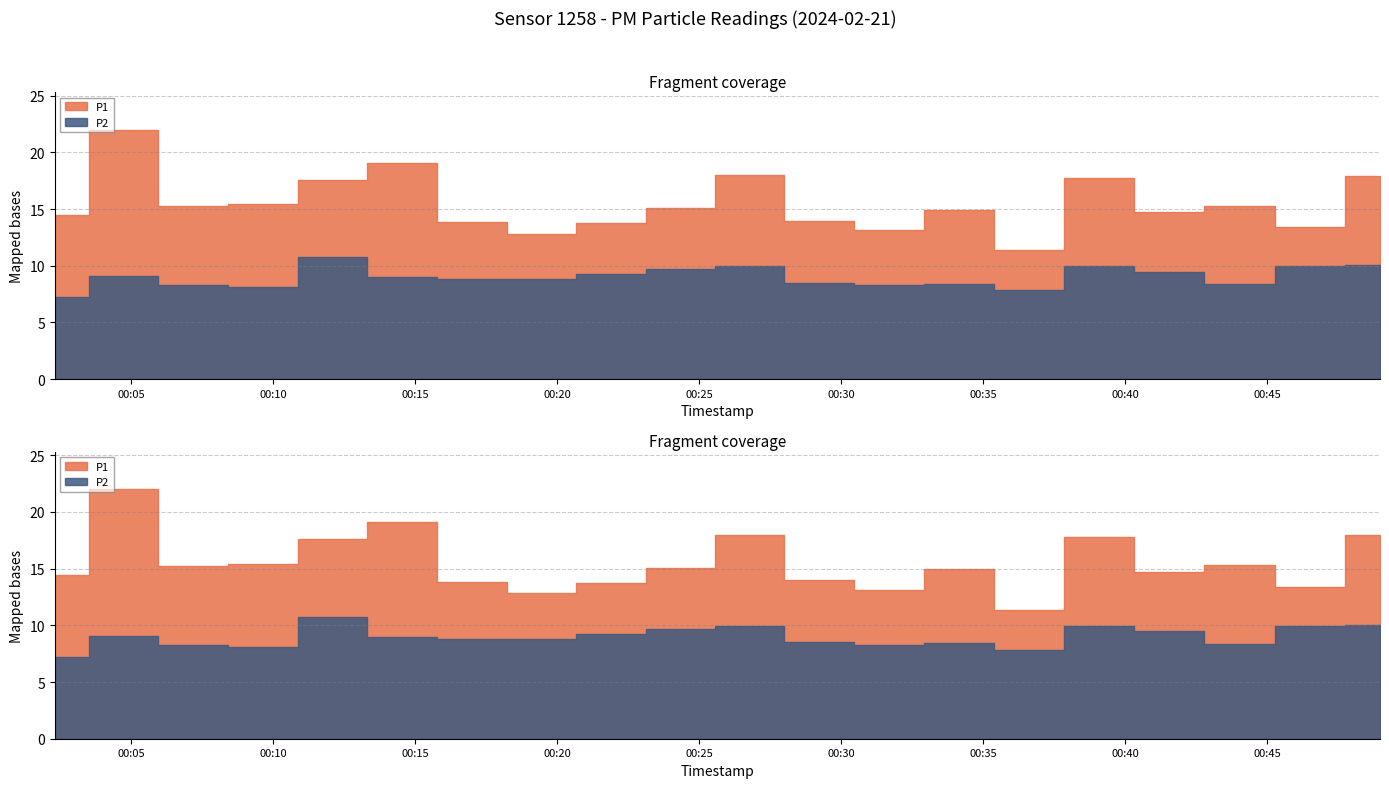

In P2, how many points are lower than both neighbors (excluding endpoints)?

5